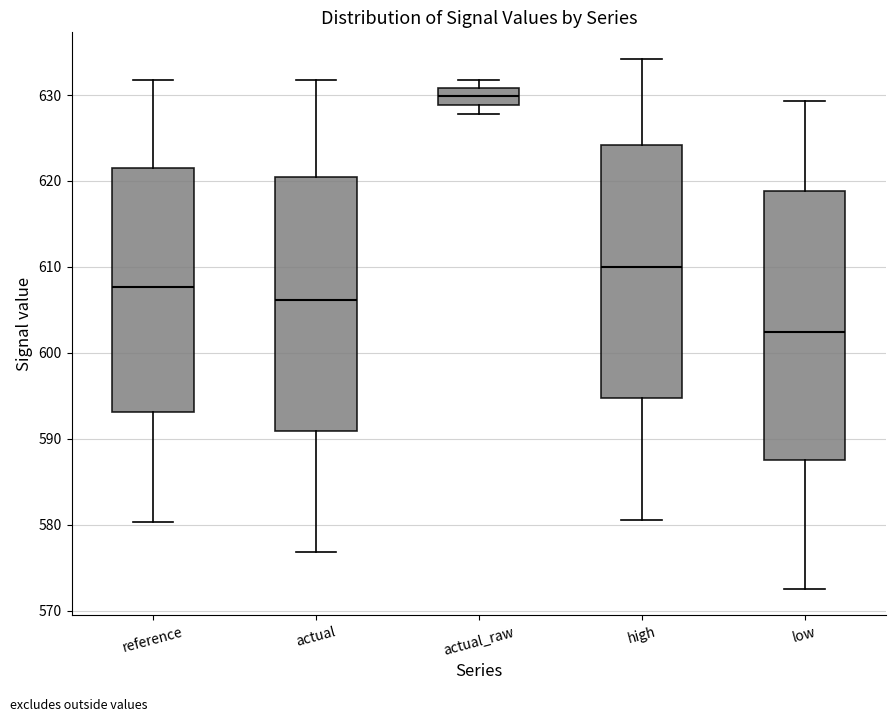

Where does the lower whisker of the box for low end on the y-axis? The values are not printed on the chart, so give them approximately, as read against the axis.

573